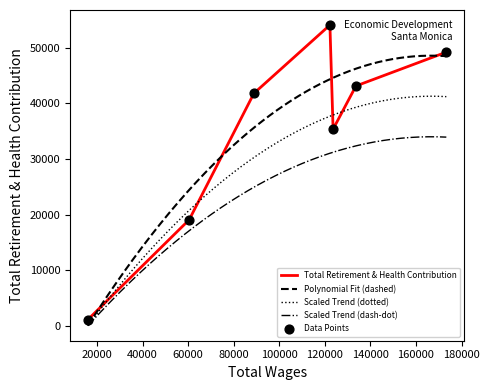

Approximately how many times larger is the value at 122219.0 compared to 16034.0?

46.9